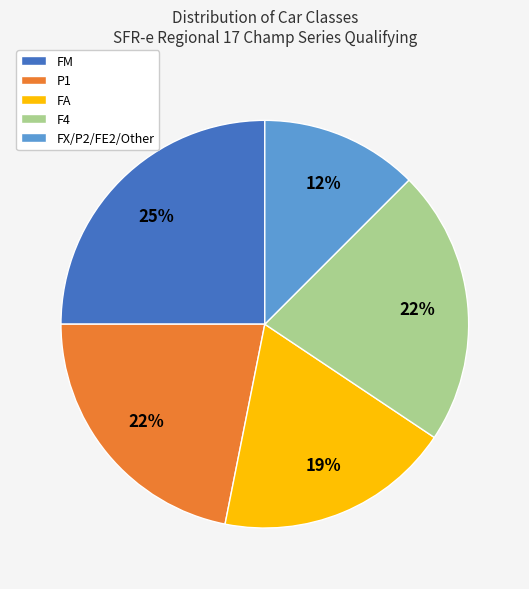

The F4 slice represents 22% of the pie. True or false?

True